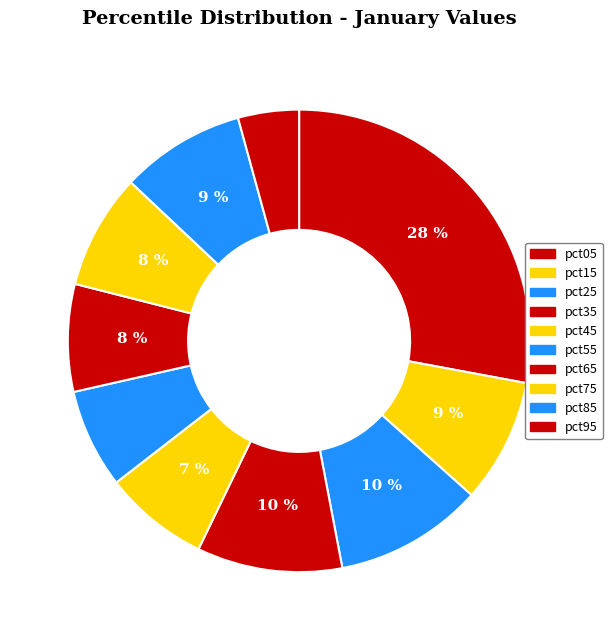

The pct05 slice represents 28% of the pie. True or false?

True